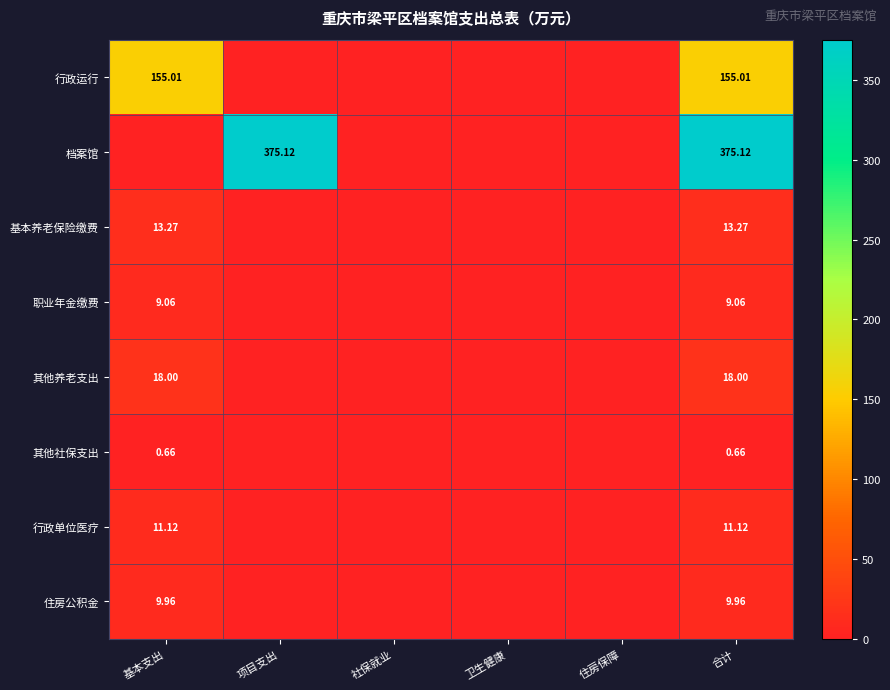

Which series has the largest range (max minus min)?

档案馆